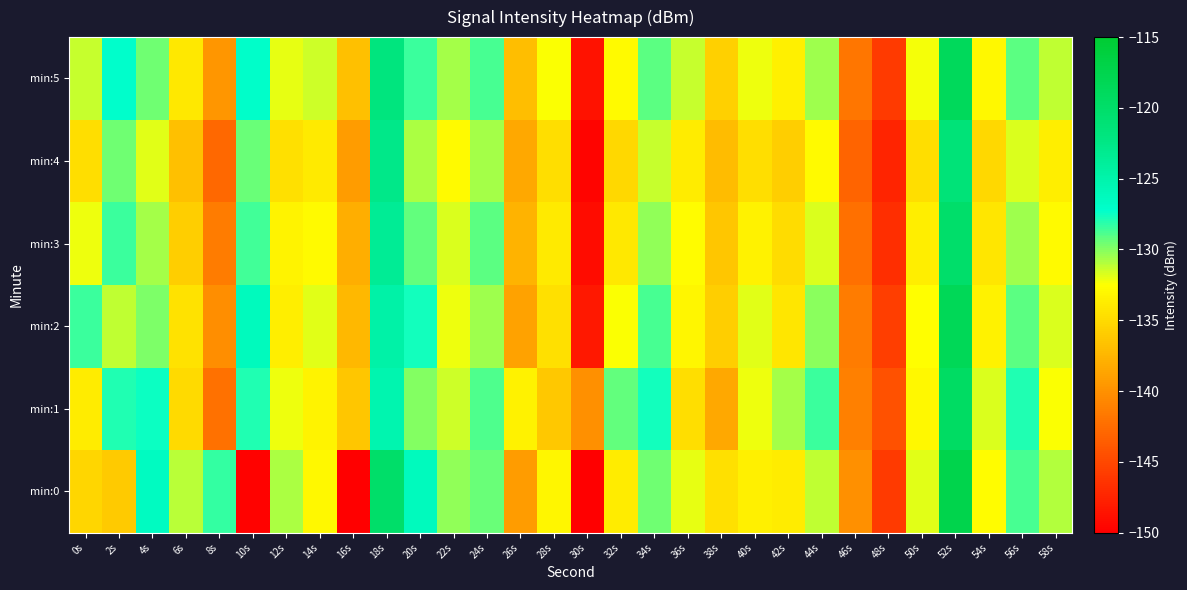

Reading left to right, transcribe all the data shown in this chart.

min:0: 0s=-135.3	2s=-136.1	4s=-126.5	6s=-131.0	8s=-128.3	10s=-149.8	12s=-130.8	14s=-132.9	16s=-149.9	18s=-119.9	20s=-126.3	22s=-130.3	24s=-129.5	26s=-139.2	28s=-133.2	30s=-150.0	32s=-133.8	34s=-129.6	36s=-132.1	38s=-134.6	40s=-133.6	42s=-133.8	44s=-131.2	46s=-140.1	48s=-146.0	50s=-131.9	52s=-117.4	54s=-132.7	56s=-128.7	58s=-130.9
min:1: 0s=-133.9	2s=-127.9	4s=-127.5	6s=-135.1	8s=-142.2	10s=-128.0	12s=-132.1	14s=-133.3	16s=-136.4	18s=-125.3	20s=-130.0	22s=-131.5	24s=-128.9	26s=-133.4	28s=-136.2	30s=-140.1	32s=-129.3	34s=-127.6	36s=-134.8	38s=-138.5	40s=-132.1	42s=-130.7	44s=-128.4	46s=-141.2	48s=-144.3	50s=-133.0	52s=-119.5	54s=-131.8	56s=-127.9	58s=-132.5
min:2: 0s=-128.5	2s=-131.2	4s=-129.8	6s=-134.5	8s=-140.2	10s=-126.3	12s=-133.7	14s=-131.9	16s=-137.4	18s=-124.8	20s=-127.6	22s=-132.1	24s=-130.5	26s=-138.9	28s=-134.6	30s=-148.3	32s=-132.4	34s=-128.7	36s=-133.1	38s=-135.8	40s=-131.9	42s=-134.2	44s=-130.1	46s=-141.5	48s=-145.7	50s=-132.6	52s=-118.3	54s=-133.4	56s=-129.2	58s=-131.7
min:3: 0s=-132.1	2s=-128.4	4s=-130.7	6s=-135.9	8s=-141.5	10s=-128.6	12s=-133.2	14s=-132.8	16s=-138.1	18s=-123.5	20s=-129.3	22s=-131.8	24s=-129.2	26s=-137.6	28s=-133.9	30s=-149.1	32s=-134.1	34s=-130.3	36s=-132.7	38s=-136.4	40s=-133.4	42s=-134.9	44s=-131.8	46s=-142.3	48s=-146.8	50s=-133.7	52s=-120.1	54s=-134.2	56s=-130.5	58s=-132.9
min:4: 0s=-134.7	2s=-129.6	4s=-131.9	6s=-136.8	8s=-142.8	10s=-129.4	12s=-134.6	14s=-133.9	16s=-139.2	18s=-122.7	20s=-130.8	22s=-132.9	24s=-130.6	26s=-138.4	28s=-134.8	30s=-149.6	32s=-135.2	34s=-131.4	36s=-133.8	38s=-137.1	40s=-134.7	42s=-135.8	44s=-132.9	46s=-143.1	48s=-147.5	50s=-134.8	52s=-121.4	54s=-135.1	56s=-131.8	58s=-133.6
min:5: 0s=-131.3	2s=-127.2	4s=-129.5	6s=-134.1	8s=-139.7	10s=-127.1	12s=-132.0	14s=-131.5	16s=-136.8	18s=-121.9	20s=-128.4	22s=-130.7	24s=-128.8	26s=-136.9	28s=-132.5	30s=-148.7	32s=-132.8	34s=-129.1	36s=-131.4	38s=-135.7	40s=-132.1	42s=-133.5	44s=-130.5	46s=-141.8	48s=-145.9	50s=-132.3	52s=-118.7	54s=-133.0	56s=-129.1	58s=-131.2